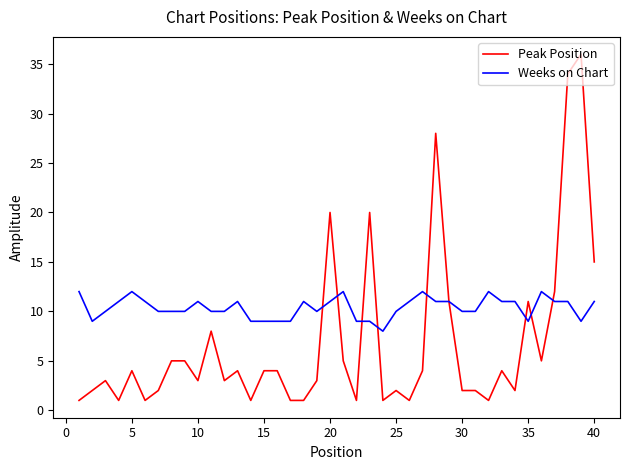

What is the difference between the maximum and minimum values in the Weeks on Chart series?

4